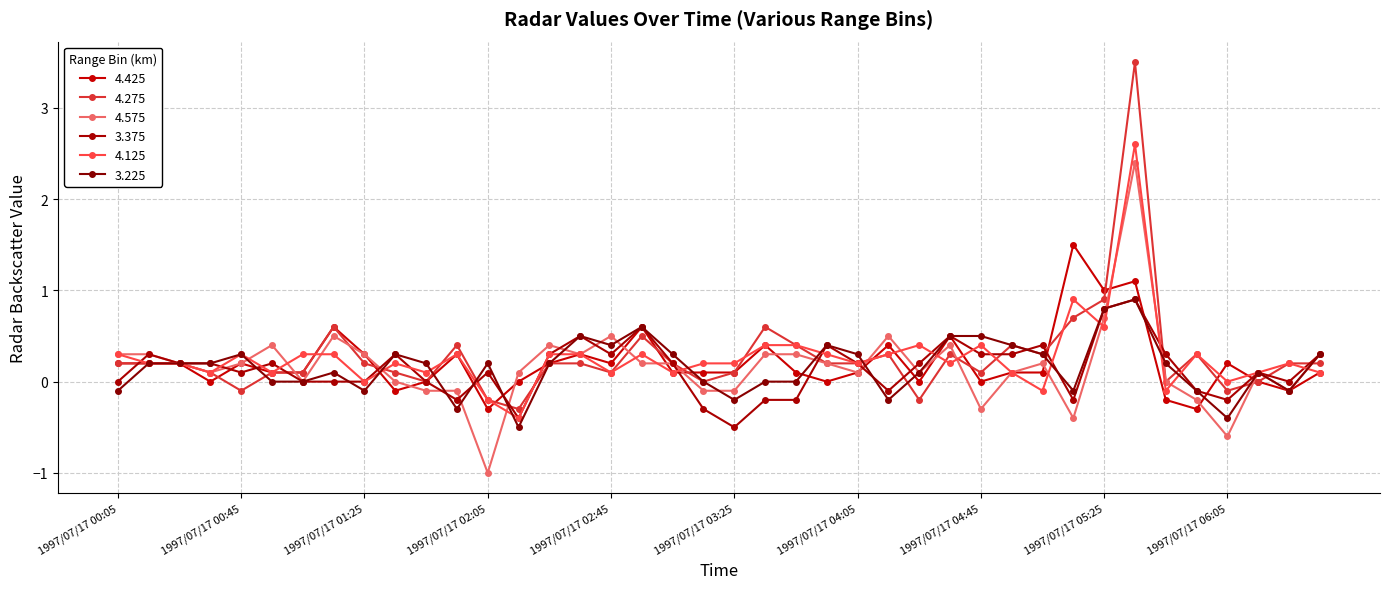

At which label does 4.425 reach its peak?

1997/07/17 05:15